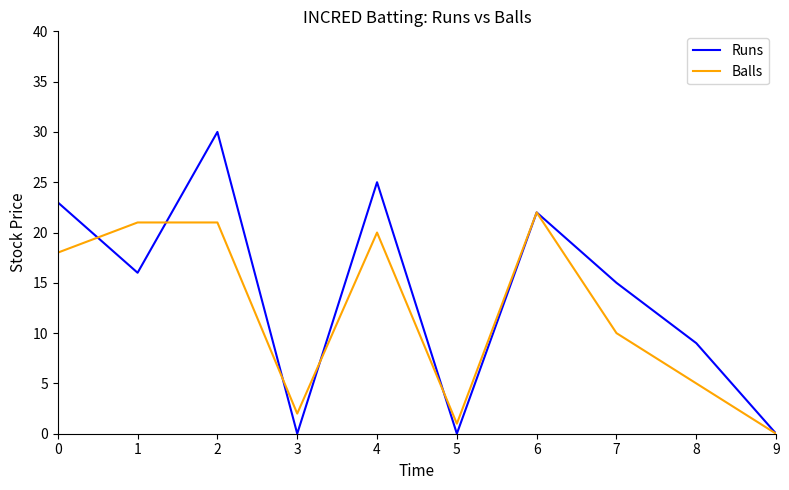

At 3, list the series in order from smallest to largest.

Runs, Balls